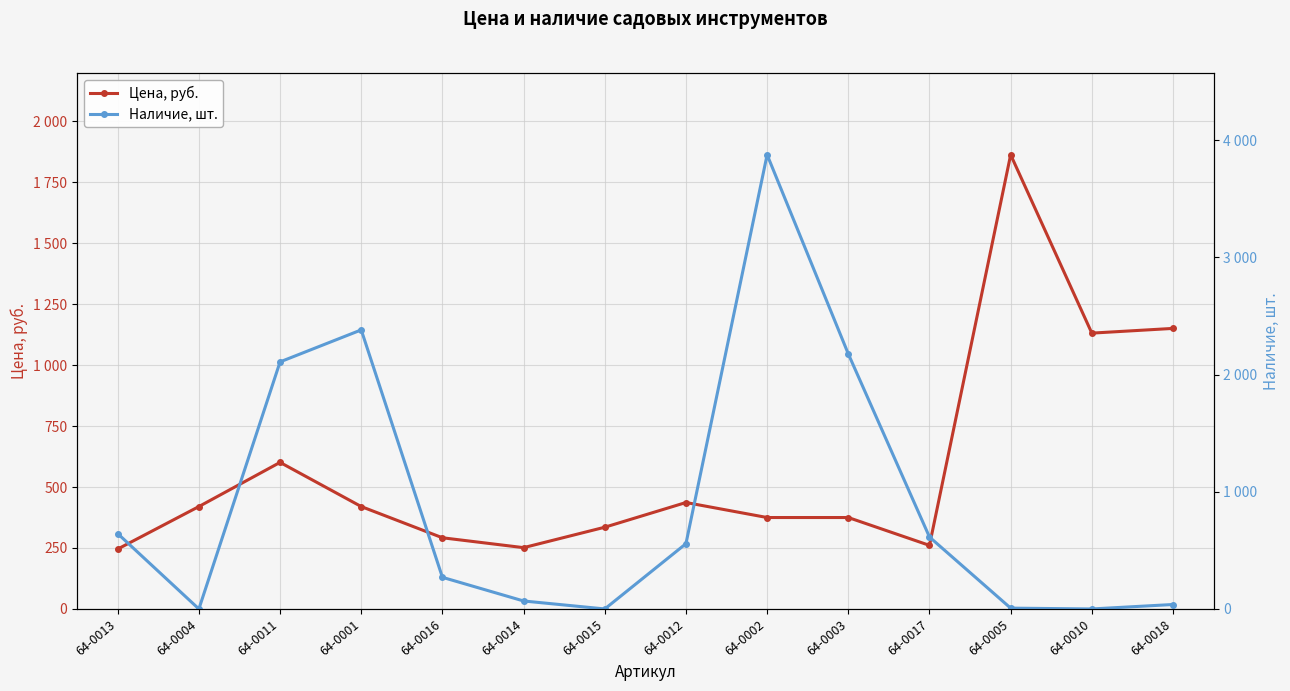

What are all the series names shown in the legend?

Цена, руб., Наличие, шт.